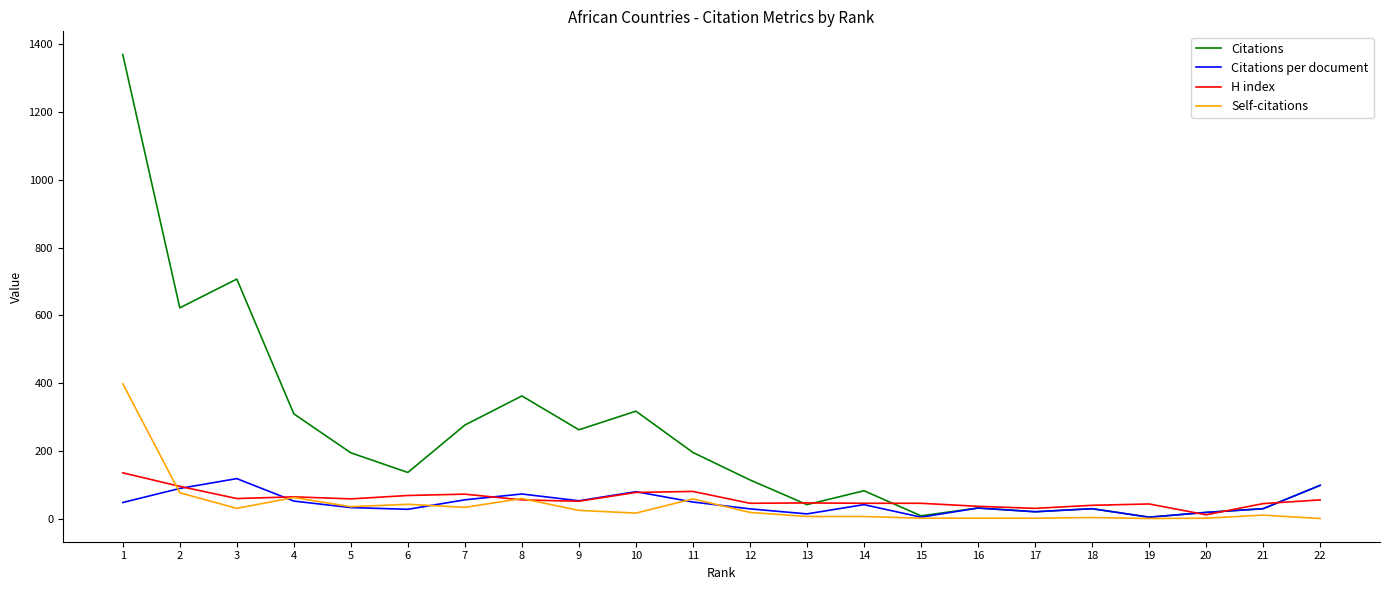

What is the highest value of the Citations series?

1370.0